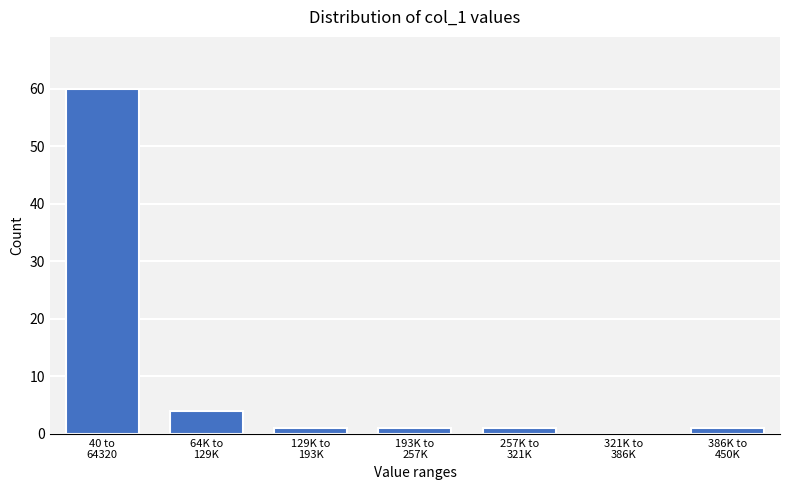

What is the maximum value shown in the chart?

60